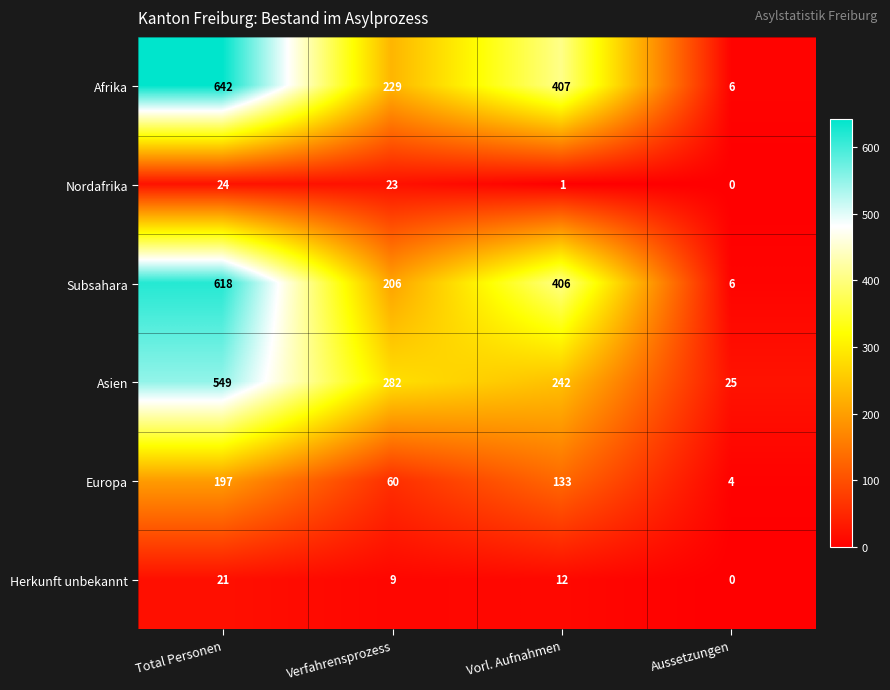

At which category does the chart reach its peak across all series?

Total Personen